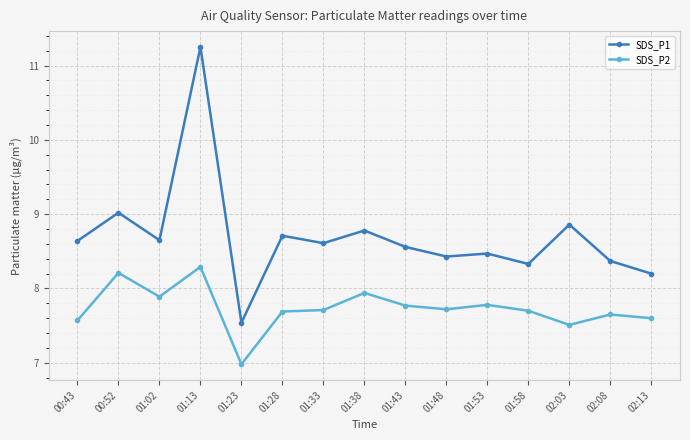

Which series changed the most between 01:02 and 01:58?

SDS_P1